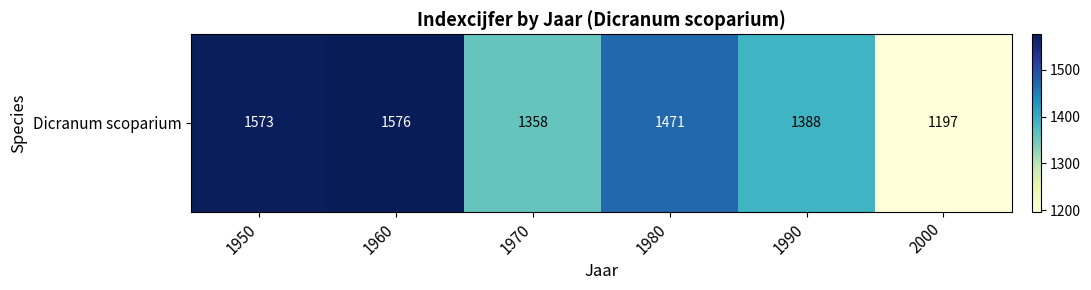

What is the change in value from 1990 to 2000?

-191